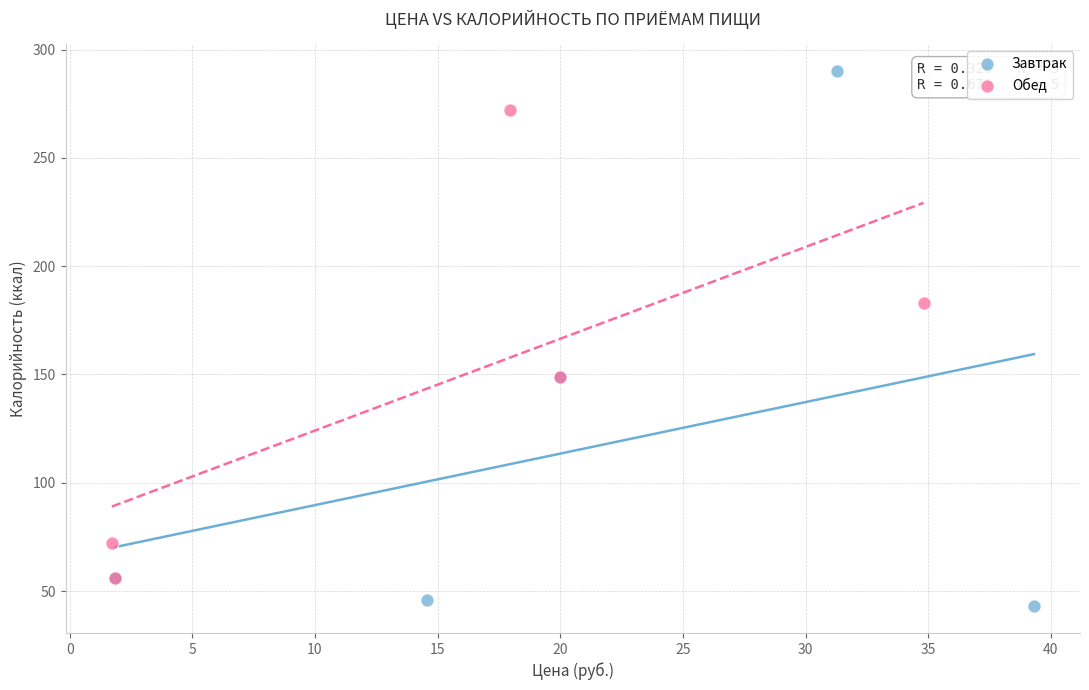

Which series reaches the maximum Y coordinate?

Завтрак